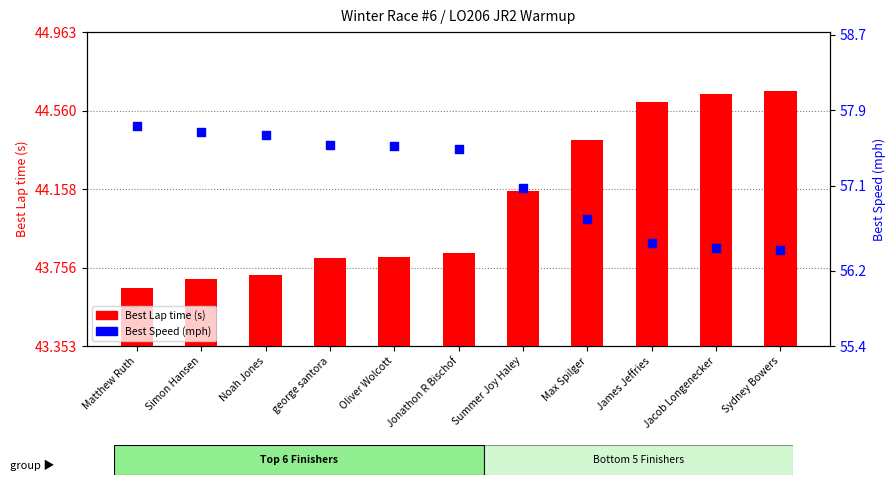

Which series has the widest spread of Y values?

Best Speed (mph)